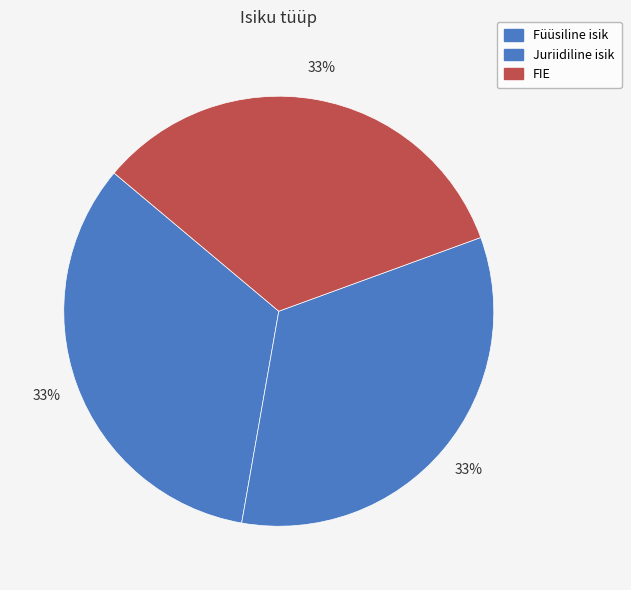

True or false: Füüsiline isik accounts for 39% of the total.

False